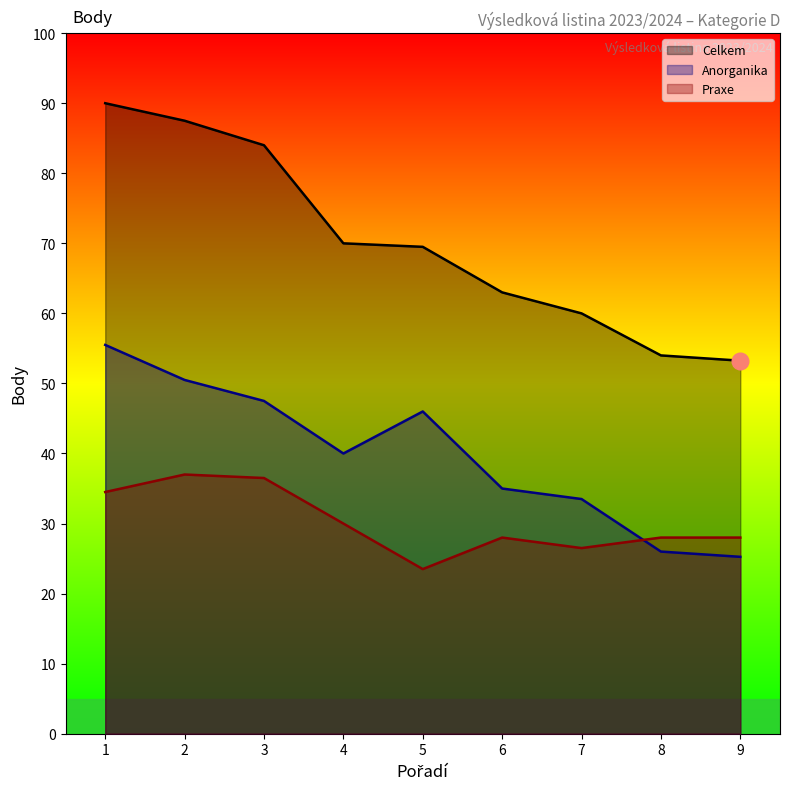

True or false: Anorganika and Celkem cross at least once.

False